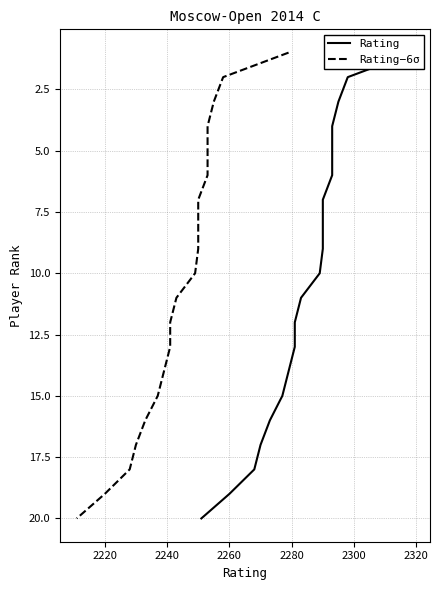

Which series has the largest range (max minus min)?

Rating